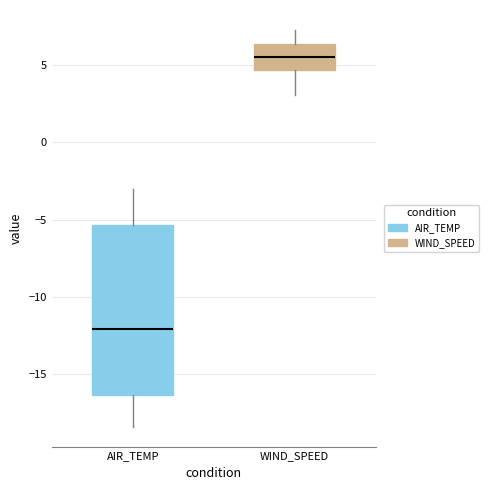

Comparing the boxes themselves (not the whiskers), which one is the tallest?

AIR_TEMP